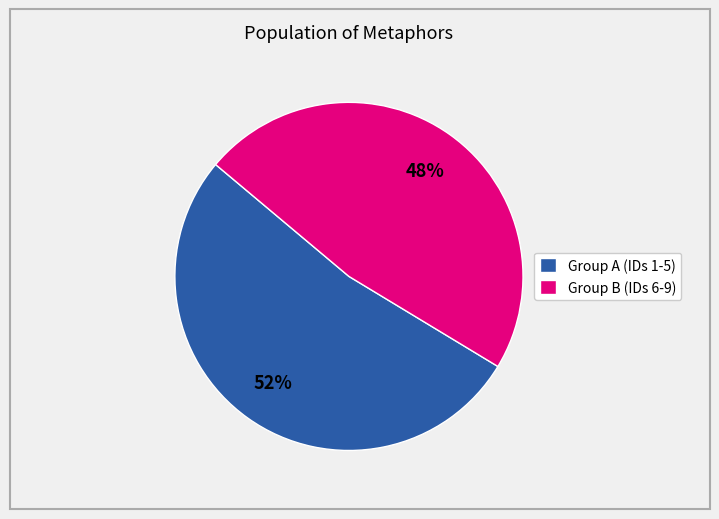

To the nearest percent, what percentage of the pie is Group B (IDs 6-9)?

48%